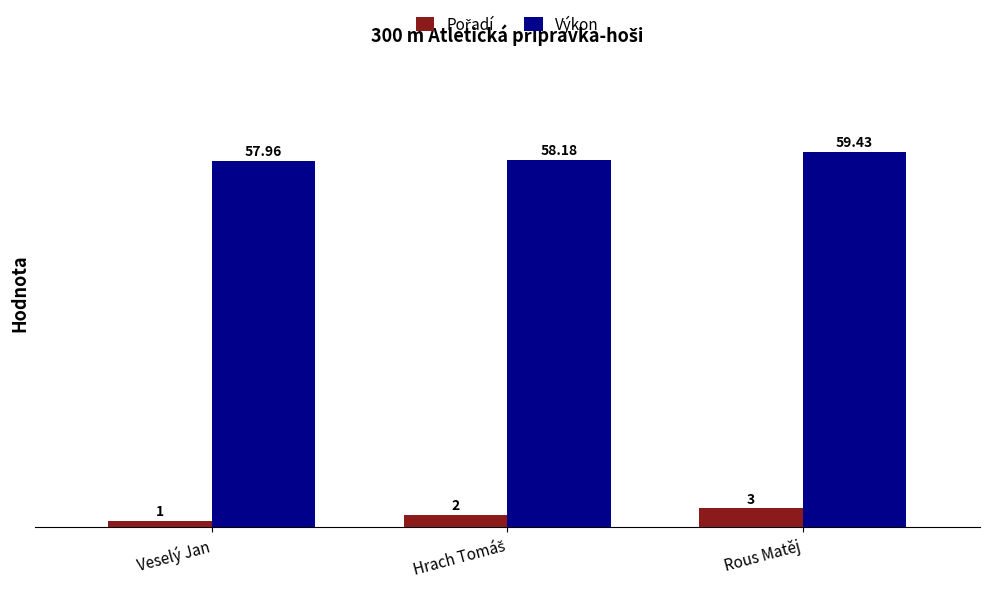

How many groups of bars are there?

3